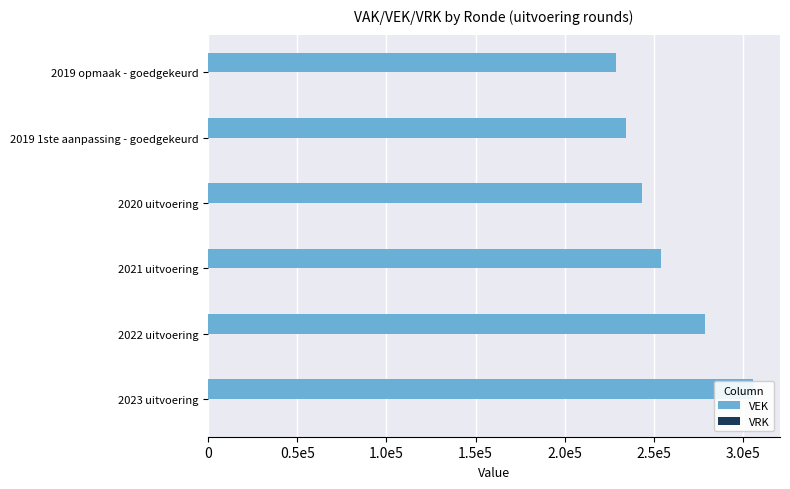

What is the sum of all VEK values?

1545625.0